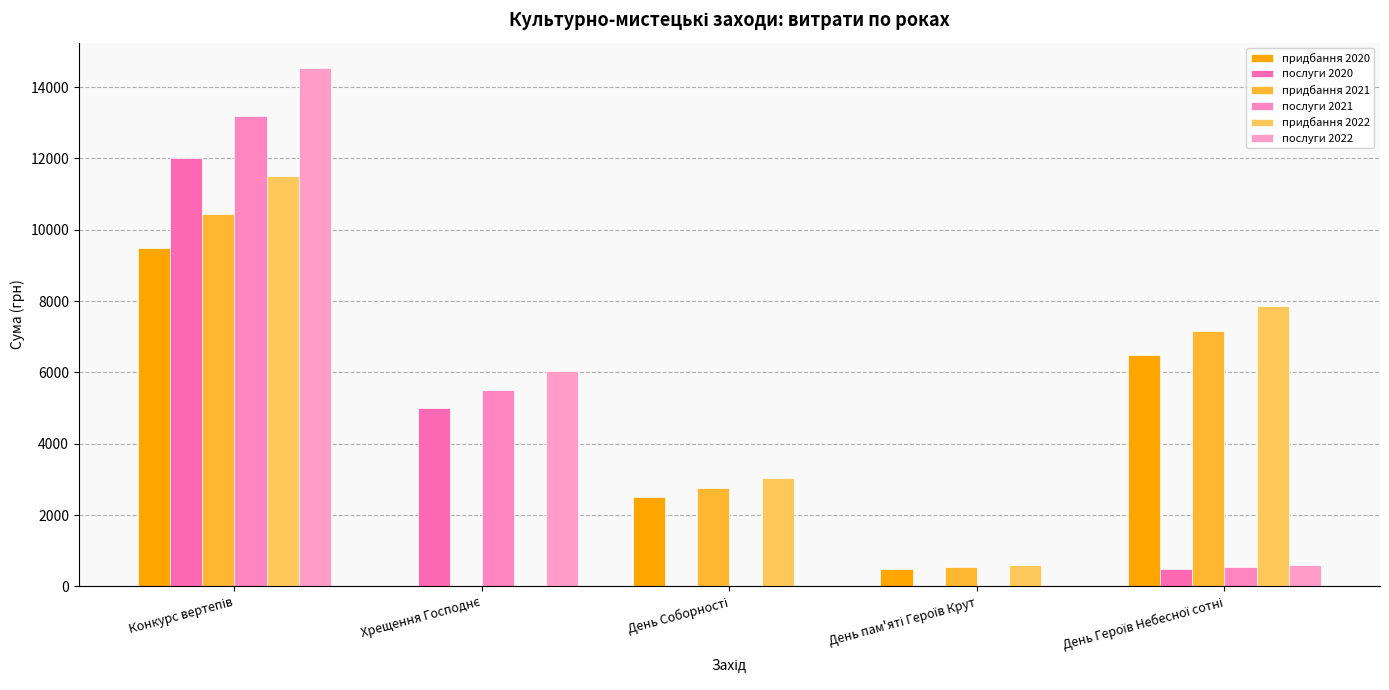

What is the sum of all послуги 2020 values?

17500